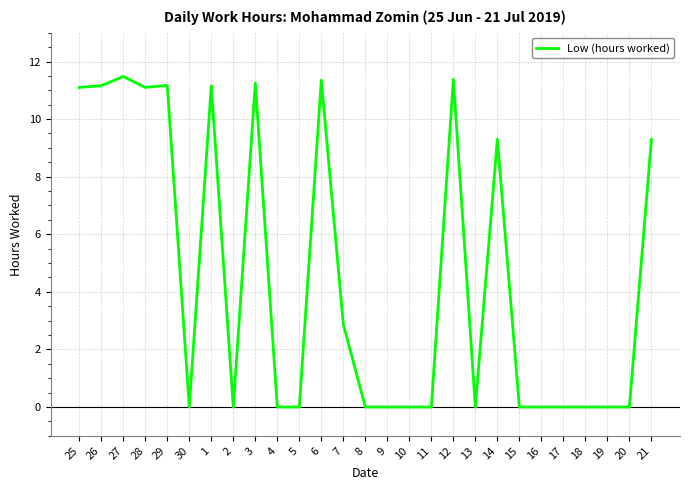

True or false: the data shows 0.0 at 13.

True